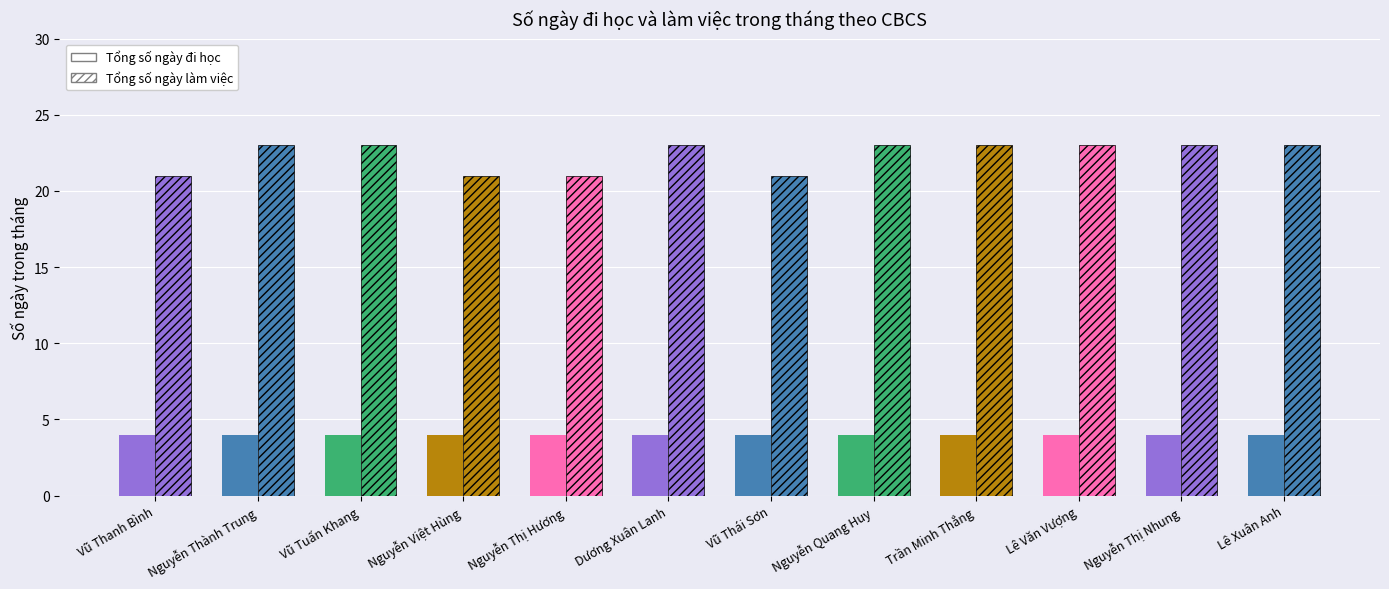

At Lê Văn Vượng, list the series in order from largest to smallest.

Tổng số ngày làm việc trong tháng, Tổng số ngày đi học và nghỉ trong tháng